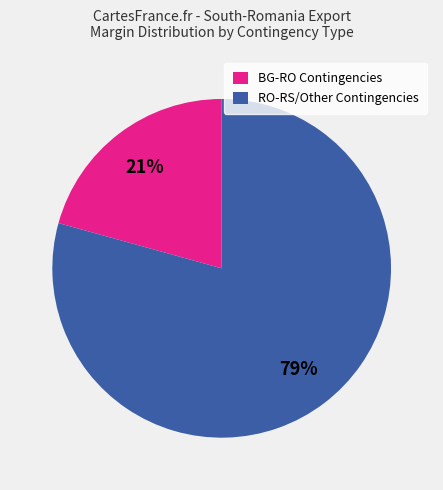

Is there a majority slice in this chart?

Yes